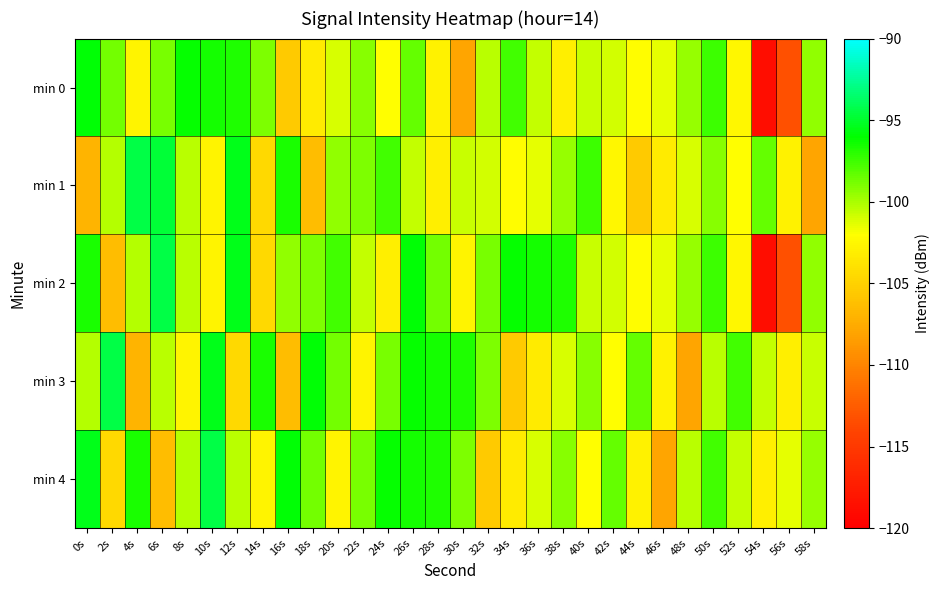

Reading left to right, transcribe all the data shown in this chart.

min 0: 0s=-95.9	2s=-98.7	4s=-102.7	6s=-98.8	8s=-96.1	10s=-96.5	12s=-96.7	14s=-98.9	16s=-105.6	18s=-103.4	20s=-101.1	22s=-99.2	24s=-102.0	26s=-98.3	28s=-102.8	30s=-108.0	32s=-100.3	34s=-97.6	36s=-100.6	38s=-103.1	40s=-100.7	42s=-101.0	44s=-102.1	46s=-101.5	48s=-99.6	50s=-97.5	52s=-102.5	54s=-118.8	56s=-113.3	58s=-99.4
min 1: 0s=-106.9	2s=-100.3	4s=-94.4	6s=-94.8	8s=-100.4	10s=-102.8	12s=-95.4	14s=-104.4	16s=-96.6	18s=-106.3	20s=-99.4	22s=-98.9	24s=-97.6	26s=-100.6	28s=-103.1	30s=-100.7	32s=-101.0	34s=-102.1	36s=-101.5	38s=-99.6	40s=-97.5	42s=-102.5	44s=-105.6	46s=-103.4	48s=-101.1	50s=-99.2	52s=-102.0	54s=-98.3	56s=-102.8	58s=-108.0
min 2: 0s=-96.6	2s=-106.3	4s=-100.3	6s=-94.4	8s=-100.4	10s=-102.8	12s=-95.4	14s=-104.4	16s=-99.4	18s=-98.9	20s=-97.6	22s=-100.6	24s=-103.1	26s=-95.9	28s=-98.7	30s=-102.7	32s=-98.8	34s=-96.1	36s=-96.5	38s=-96.7	40s=-100.7	42s=-101.0	44s=-102.1	46s=-101.5	48s=-99.6	50s=-97.5	52s=-102.5	54s=-118.8	56s=-113.3	58s=-99.4
min 3: 0s=-100.3	2s=-94.4	4s=-106.9	6s=-100.4	8s=-102.8	10s=-95.4	12s=-104.4	14s=-96.6	16s=-106.3	18s=-95.9	20s=-98.7	22s=-102.7	24s=-98.8	26s=-96.1	28s=-96.5	30s=-96.7	32s=-98.9	34s=-105.6	36s=-103.4	38s=-101.1	40s=-99.2	42s=-102.0	44s=-98.3	46s=-102.8	48s=-108.0	50s=-100.3	52s=-97.6	54s=-100.6	56s=-103.1	58s=-100.7
min 4: 0s=-95.4	2s=-104.4	4s=-96.6	6s=-106.3	8s=-100.3	10s=-94.4	12s=-100.4	14s=-102.8	16s=-95.9	18s=-98.7	20s=-102.7	22s=-98.8	24s=-96.1	26s=-96.5	28s=-96.7	30s=-98.9	32s=-105.6	34s=-103.4	36s=-101.1	38s=-99.2	40s=-102.0	42s=-98.3	44s=-102.8	46s=-108.0	48s=-100.3	50s=-97.6	52s=-100.6	54s=-103.1	56s=-101.5	58s=-99.6